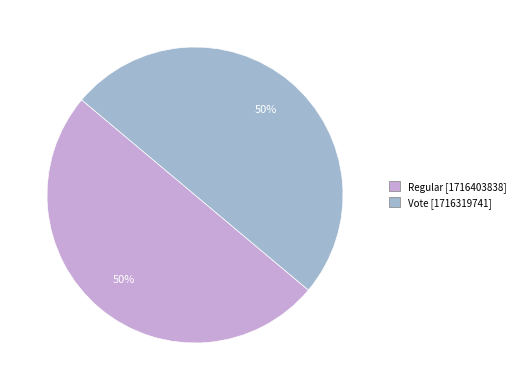

True or false: Vote accounts for 50% of the total.

True